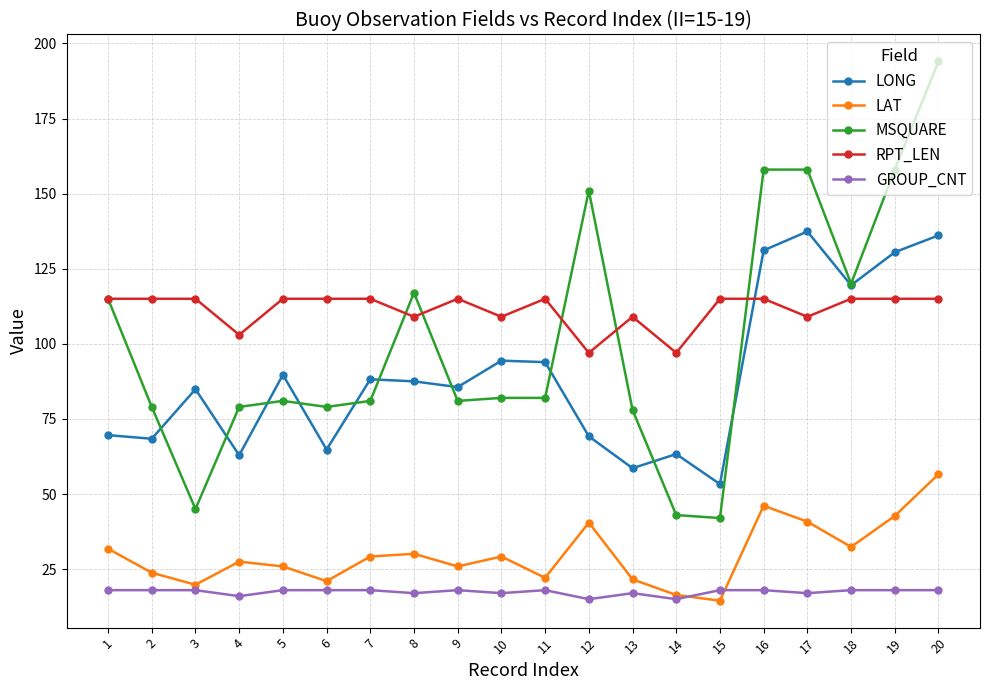

What is the value of the LONG point at the 4th from the left?

62.9